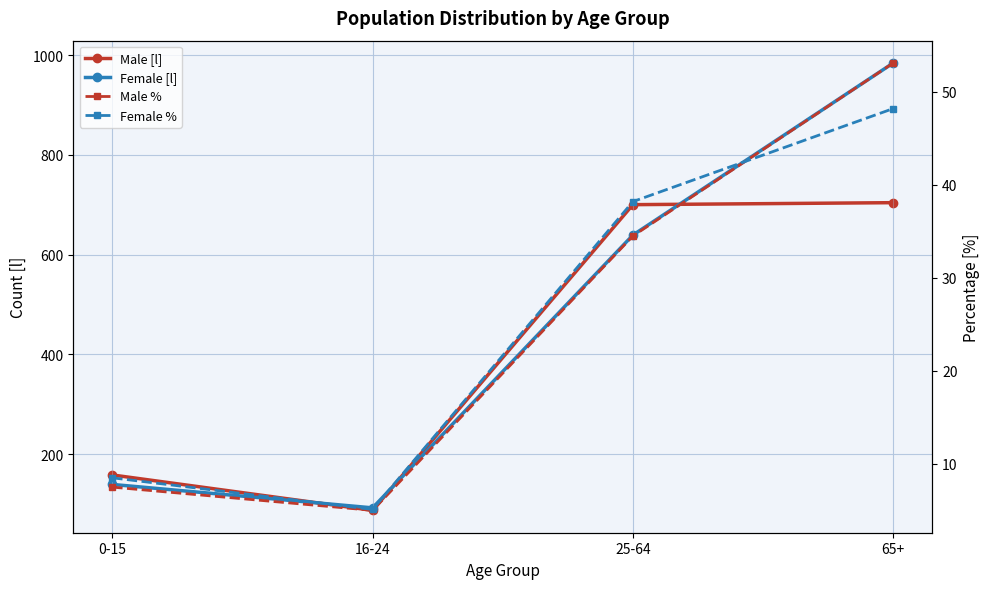

The Female % series shows 8.1 at 16-24. True or false?

False